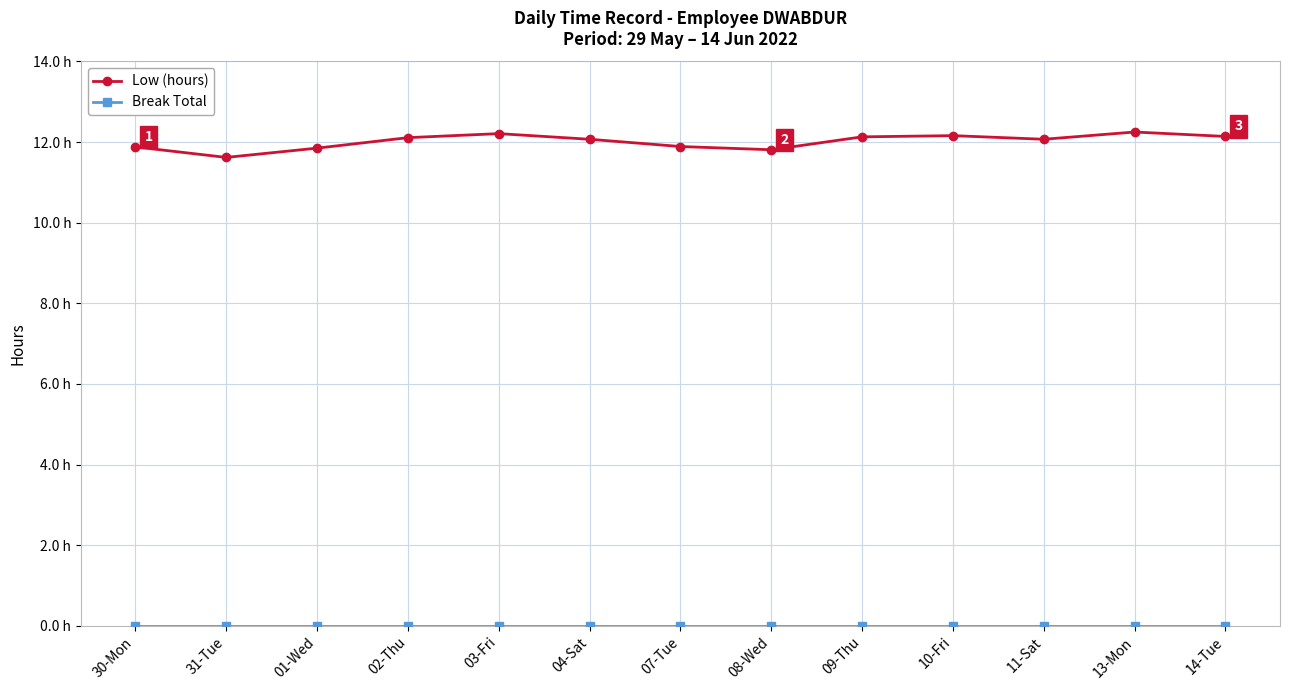

What are all the series names shown in the legend?

Low (hours), Break Total